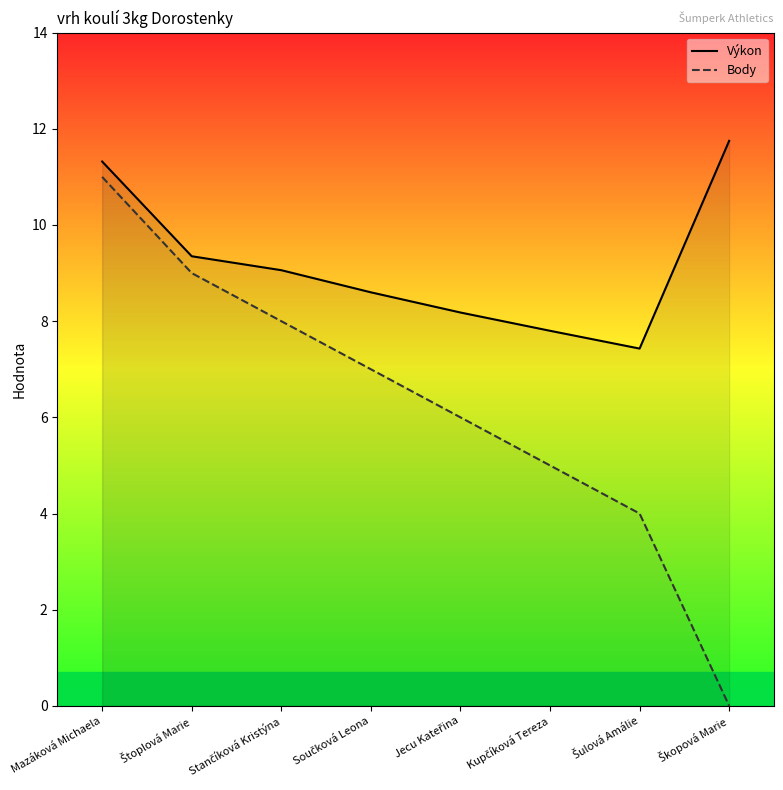

Is it true that Výkon equals 12.7 at Součková Leona?

False